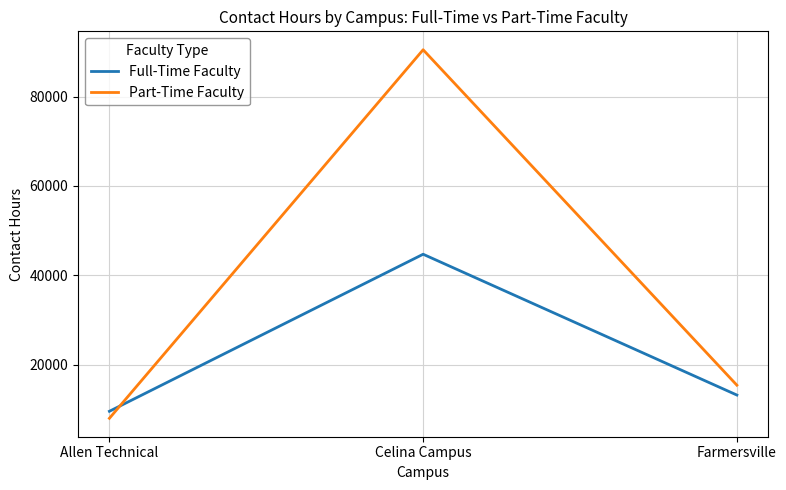

What is the spread (max minus min) of values at Farmersville?

2208